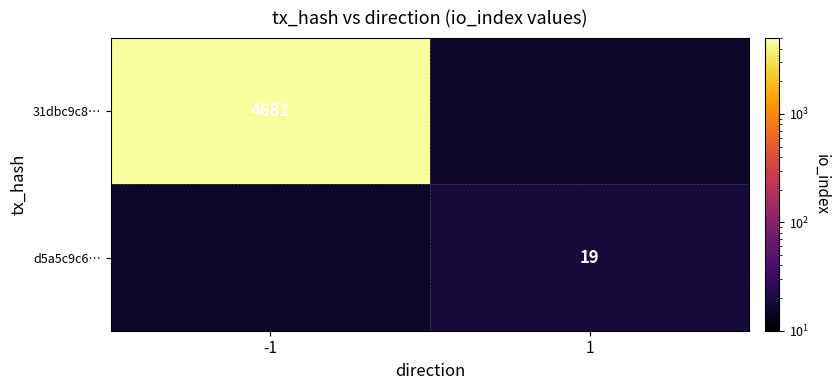

The value of d5a5c9c6… at 1 is 4.3. True or false?

False